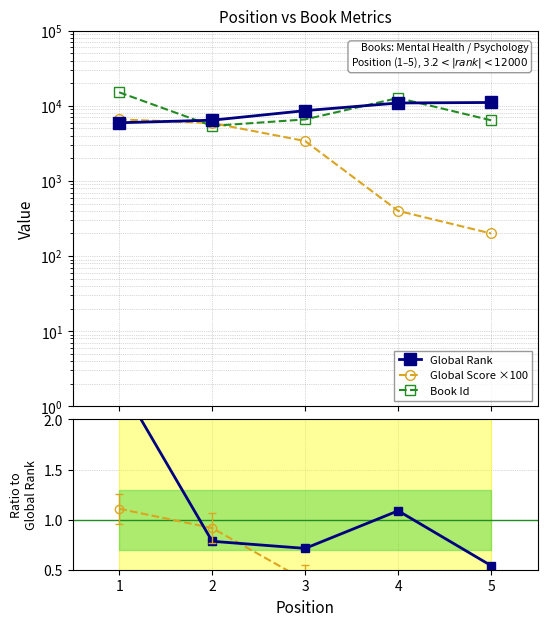

At which label is Score/Rank ratio closest to 0?

5